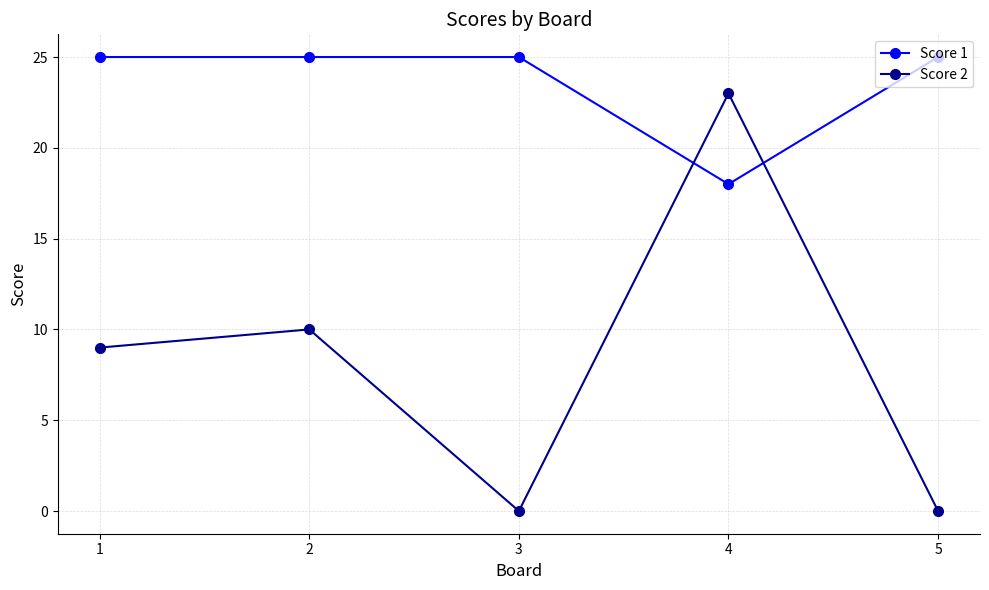

What is the sum of all Score 2 values?

42